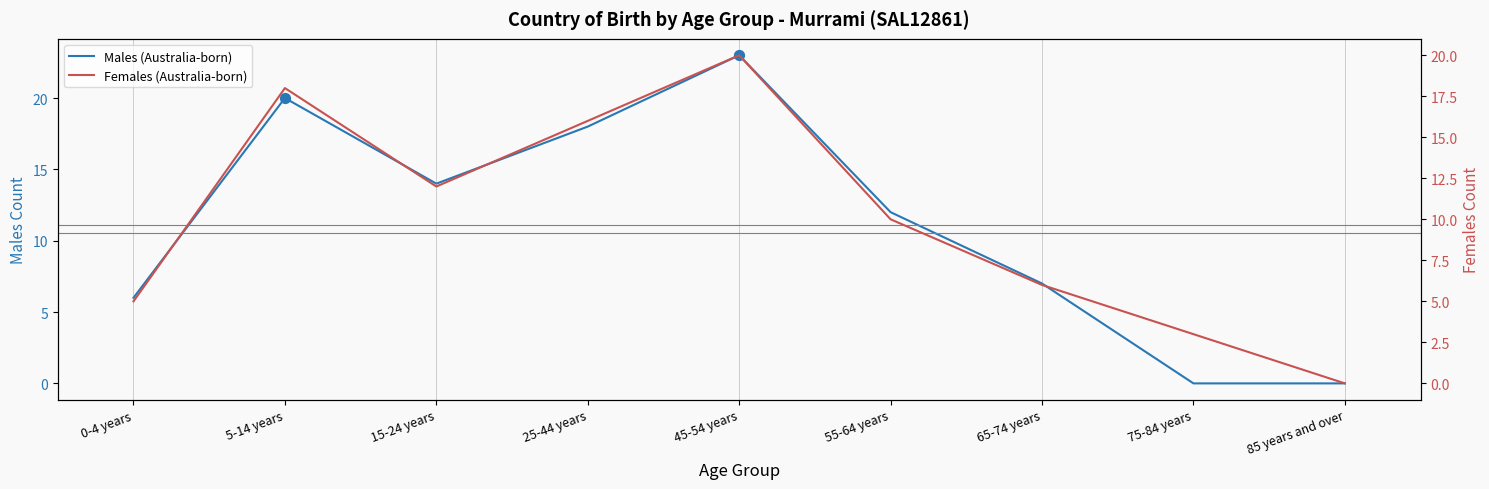

At how many categories does at least one series exceed 19?

2